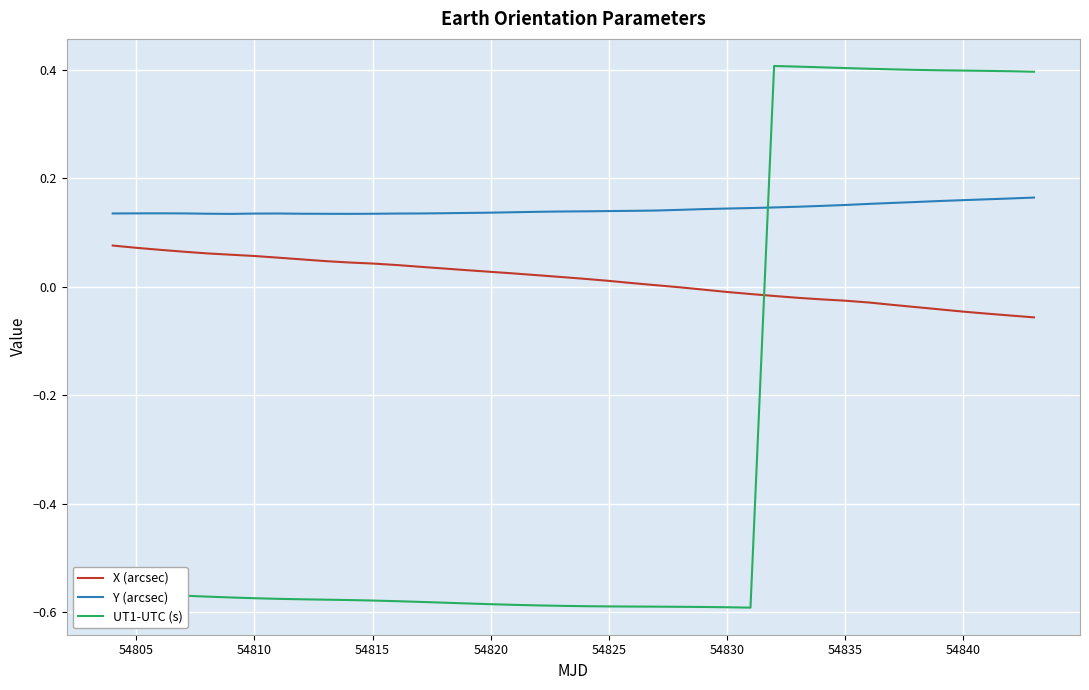

Which series has the largest total across all categories?

Y (arcsec)